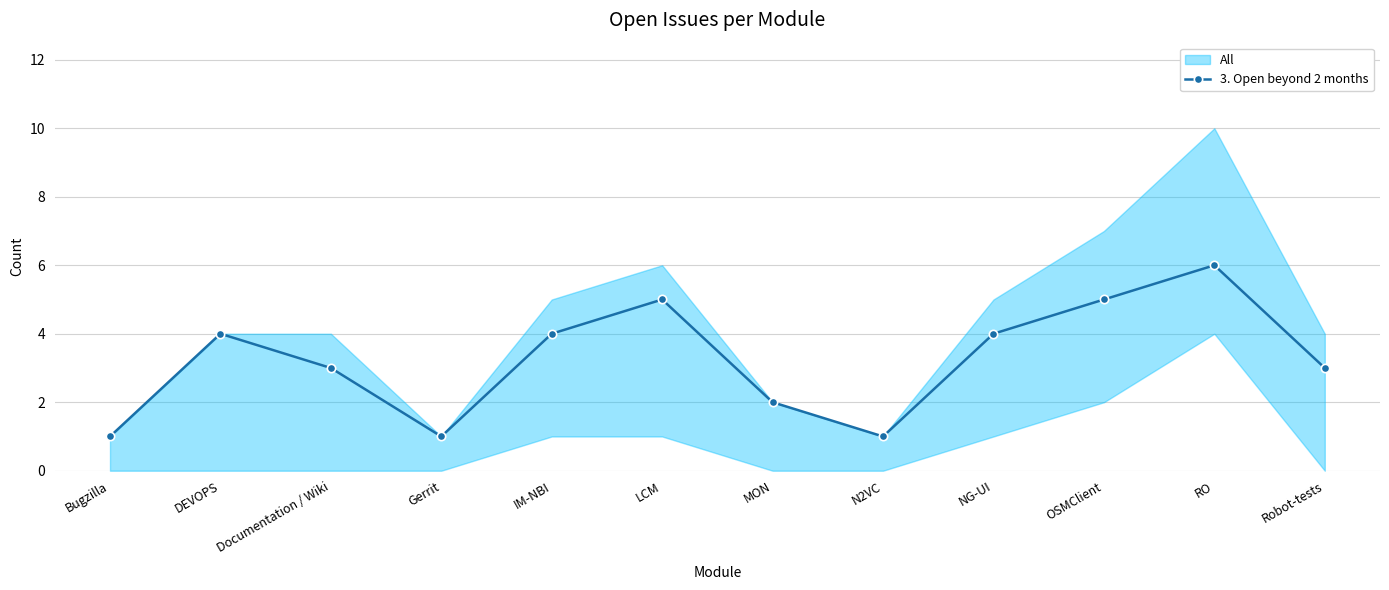

At which label does the data first exceed 4?

LCM